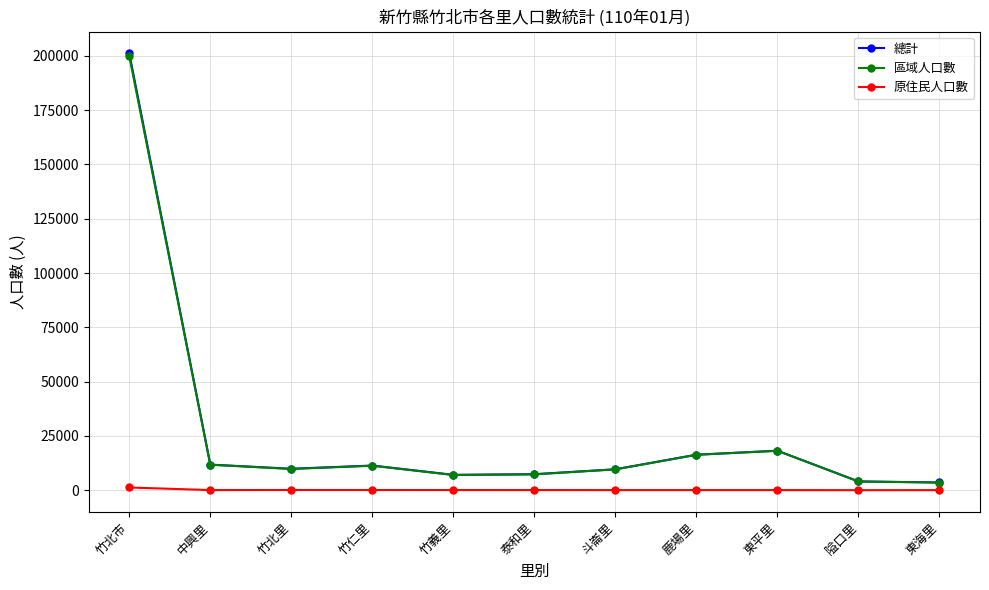

What is the difference between the 原住民人口數 values at 東海里 and 竹仁里?

45